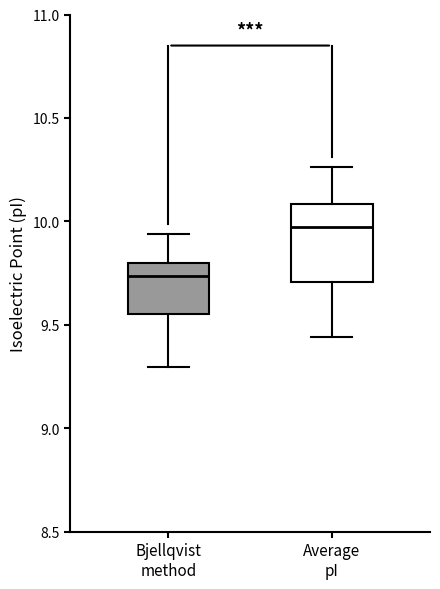

Comparing the boxes themselves (not the whiskers), which one is the tallest?

Average pI